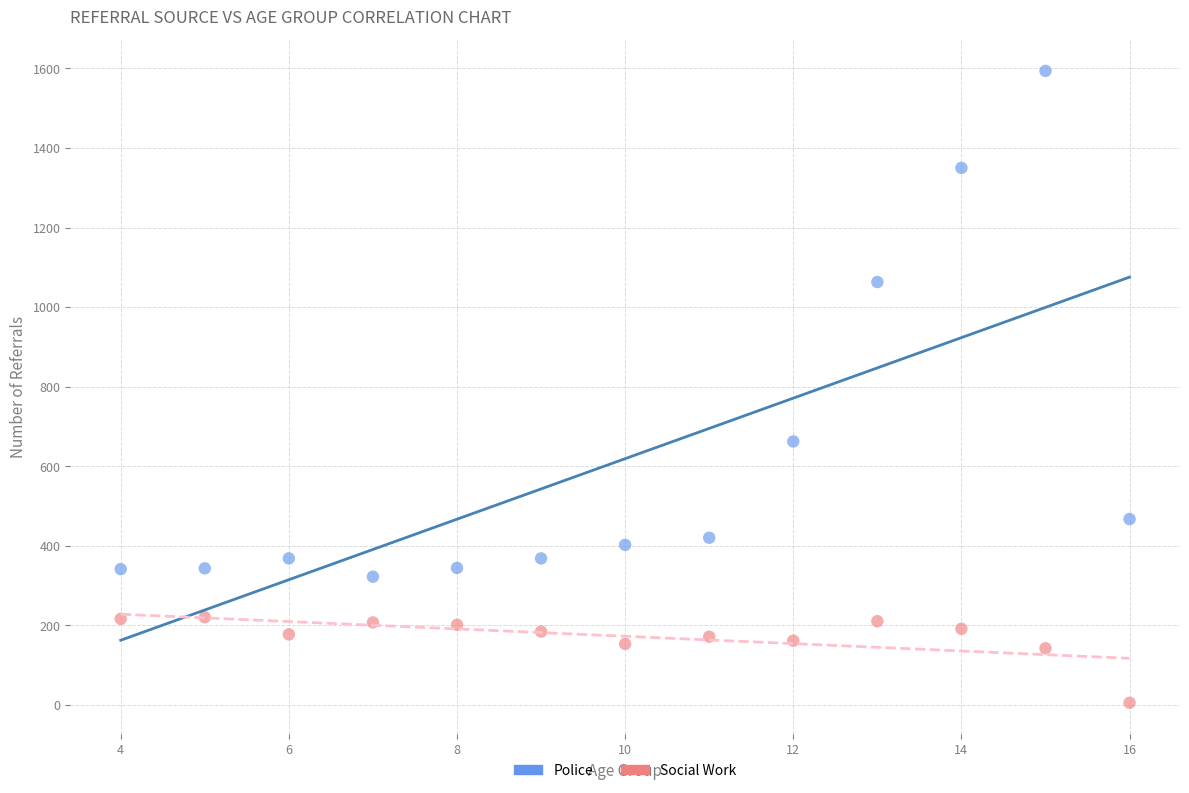

What are all the series names shown in the legend?

Police, Social Work